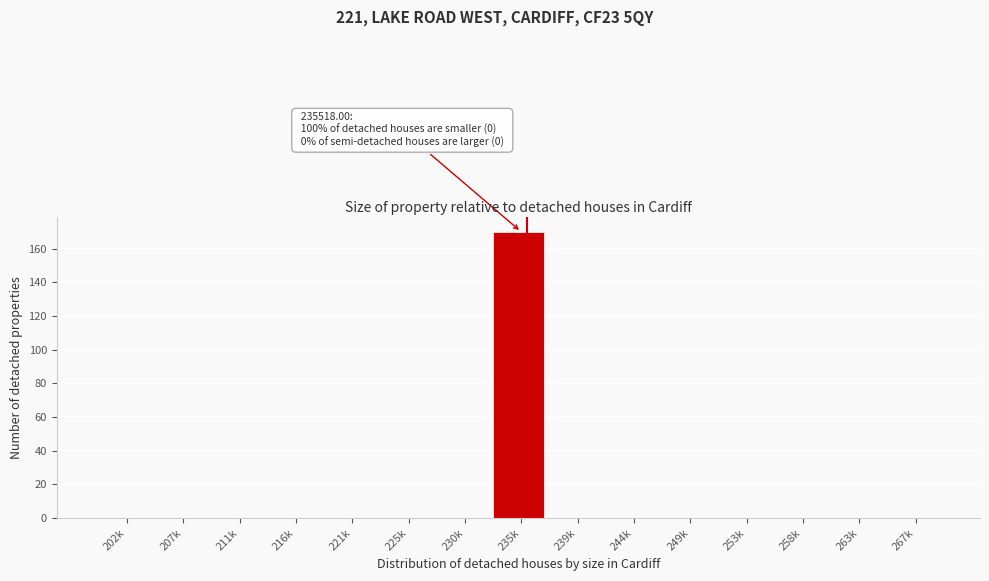

Reading right to left, what are all the values shown in this chart?

267k=0	263k=0	258k=0	253k=0	249k=0	244k=0	239k=0	235k=170	230k=0	225k=0	221k=0	216k=0	211k=0	207k=0	202k=0